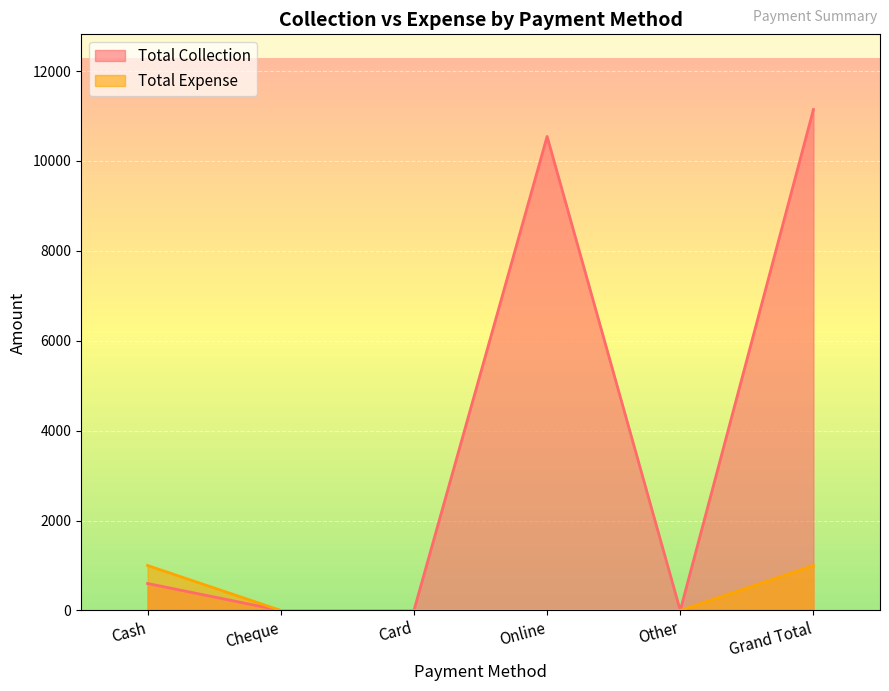

True or false: Total Collection and Total Expense intersect in this chart.

False